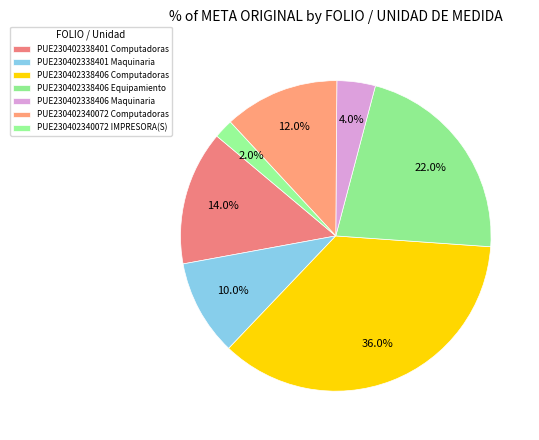

To the nearest percent, what portion does PUE230402338401 Maquinaria represent?

10%